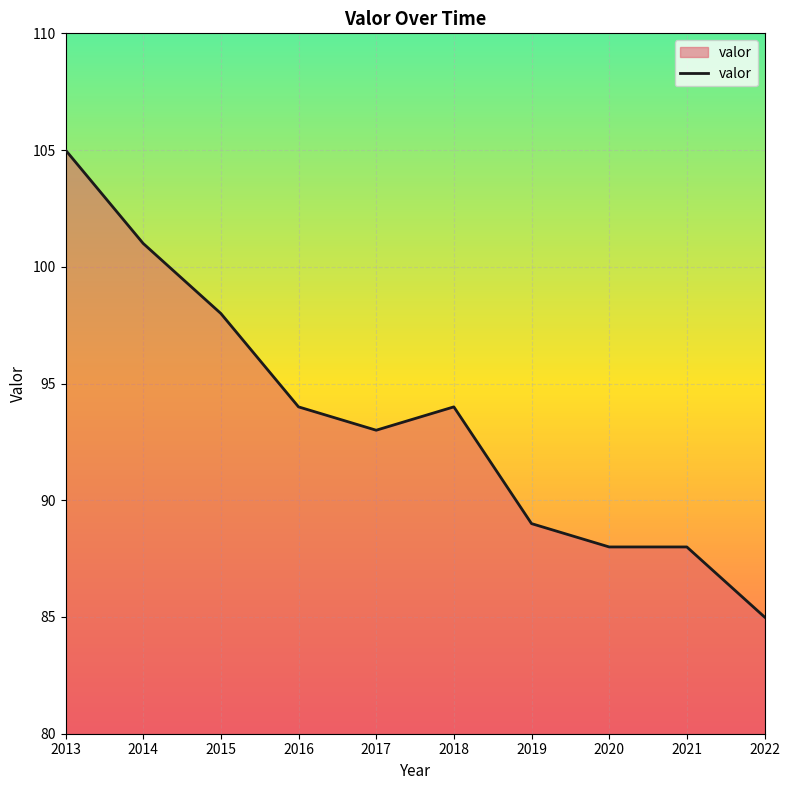

Read the value at 2019.

89